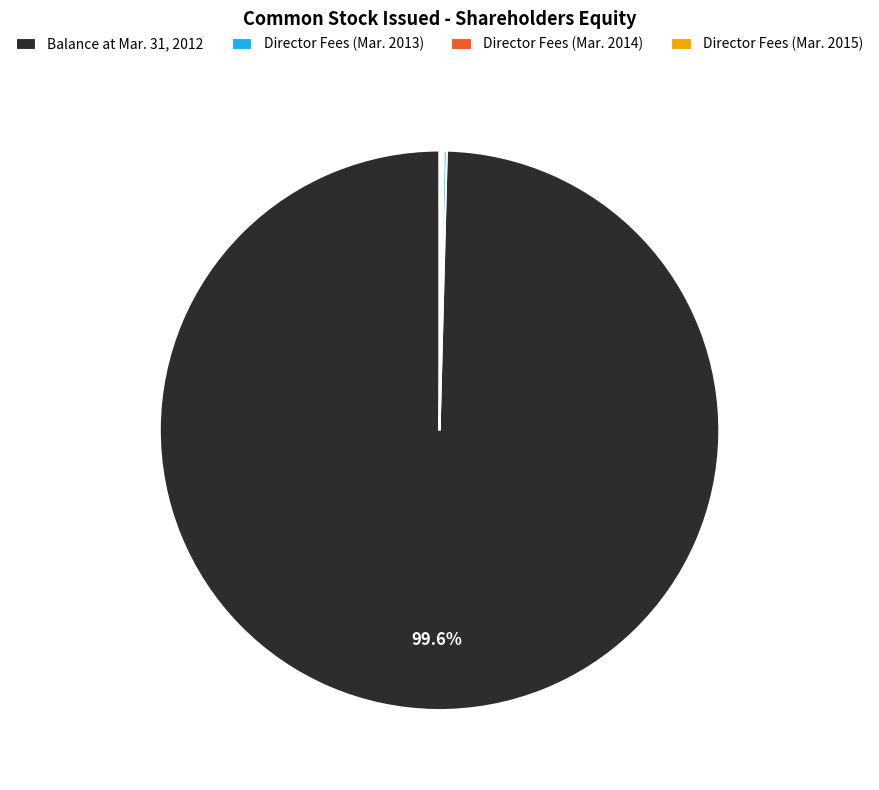

Which category accounts for the majority?

Balance at Mar. 31, 2012